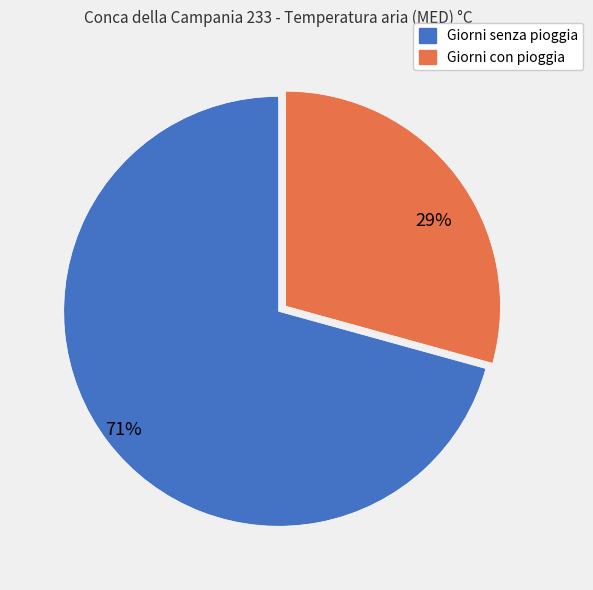

Is there a majority slice in this chart?

Yes